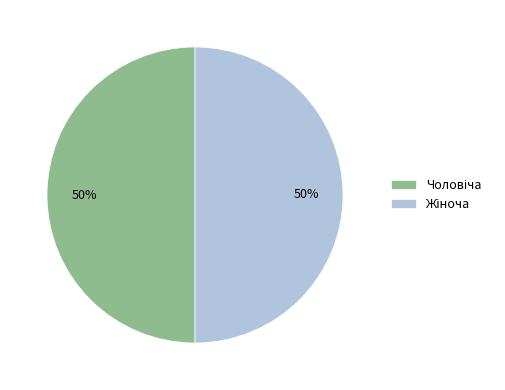

To the nearest percent, what is the average slice percentage?

50%